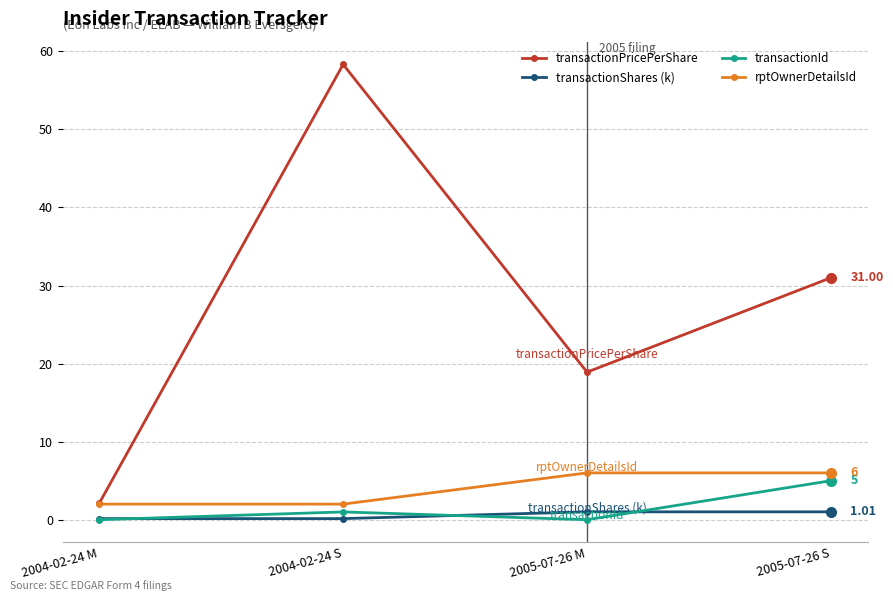

What are all the series names shown in the legend?

transactionPricePerShare, transactionShares (k), transactionId, rptOwnerDetailsId